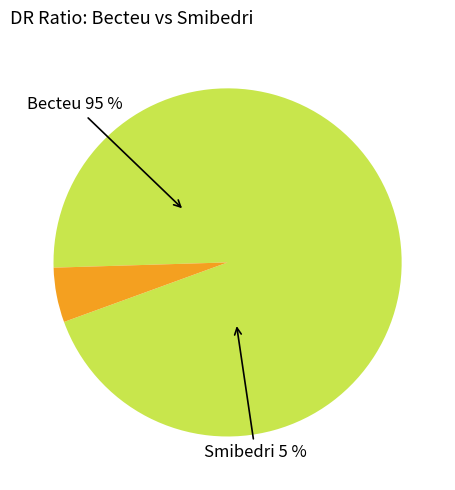

What is the total percentage of Smibedri and Becteu?

100.0%